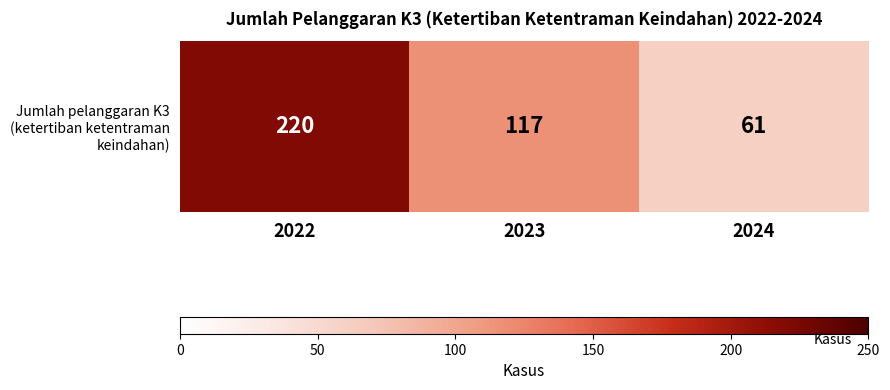

Where does the data first go above 117?

2022